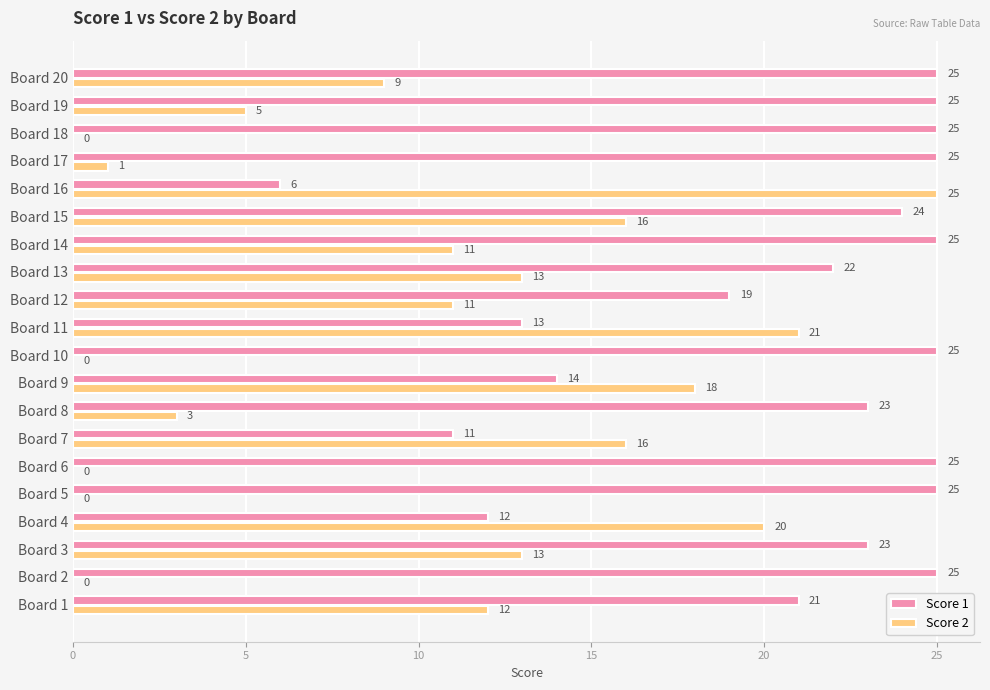

The Score 1 series shows 7 at Board 5. True or false?

False